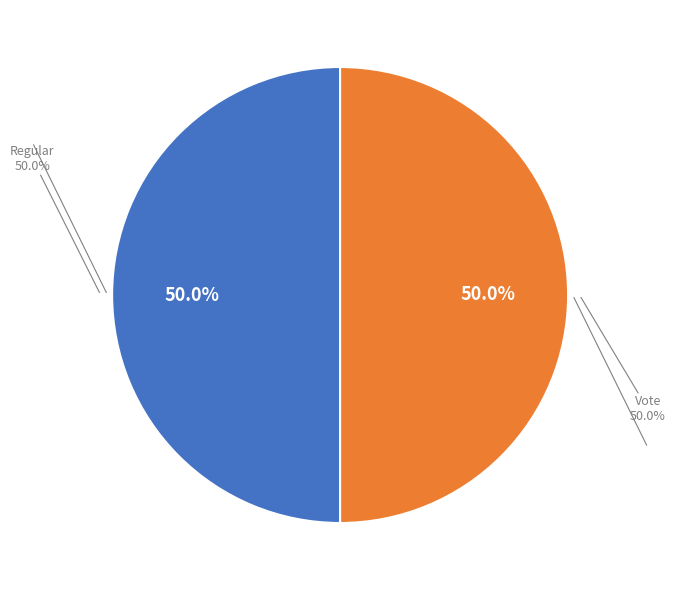

To the nearest percent, what percentage of the pie is Vote?

50%